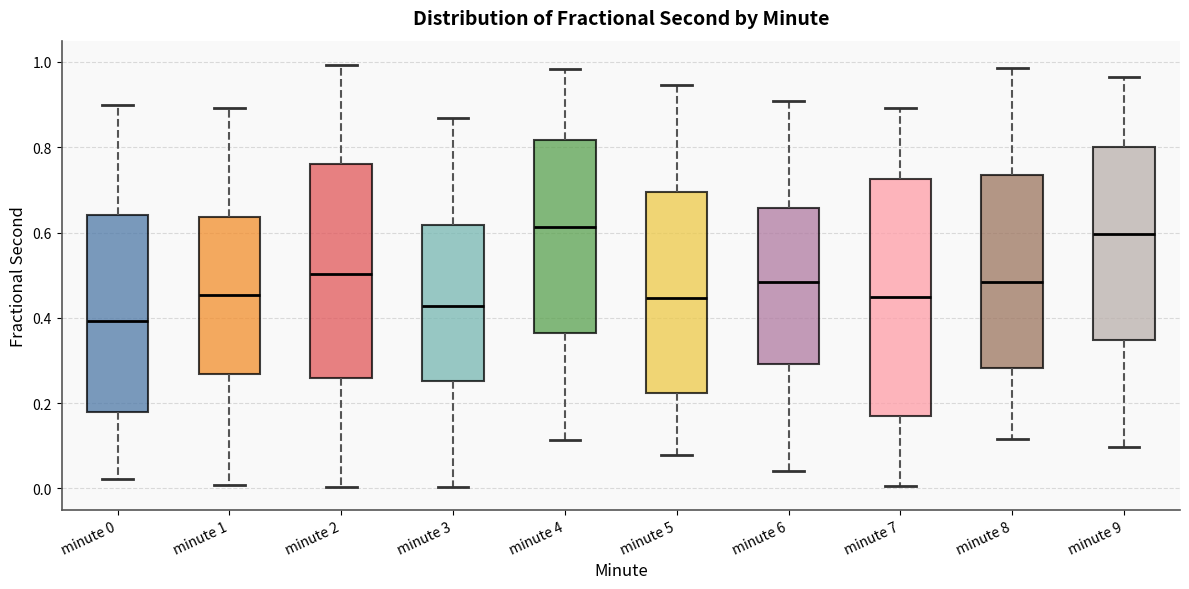

Where does the lower whisker of the box for minute 3 end on the y-axis? The values are not printed on the chart, so give them approximately, as read against the axis.

0.00